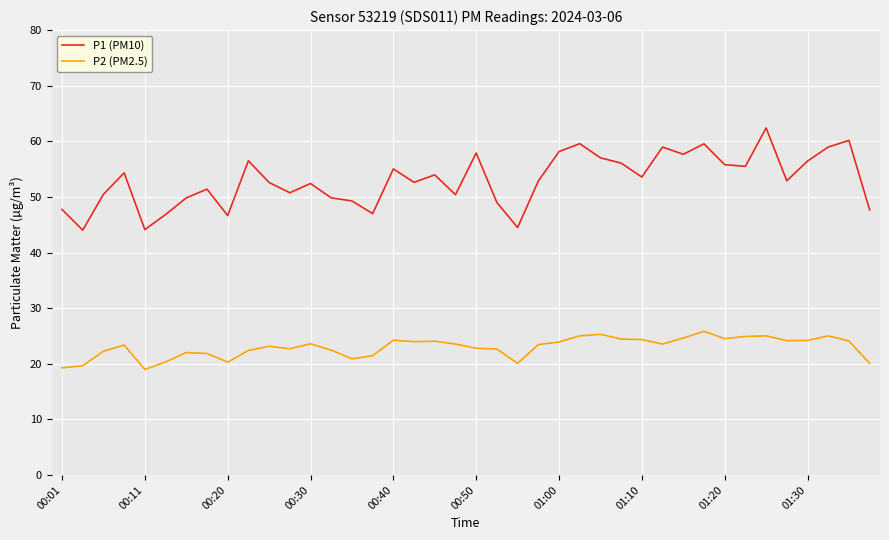

True or false: P1 (PM10) and P2 (PM2.5) intersect in this chart.

False